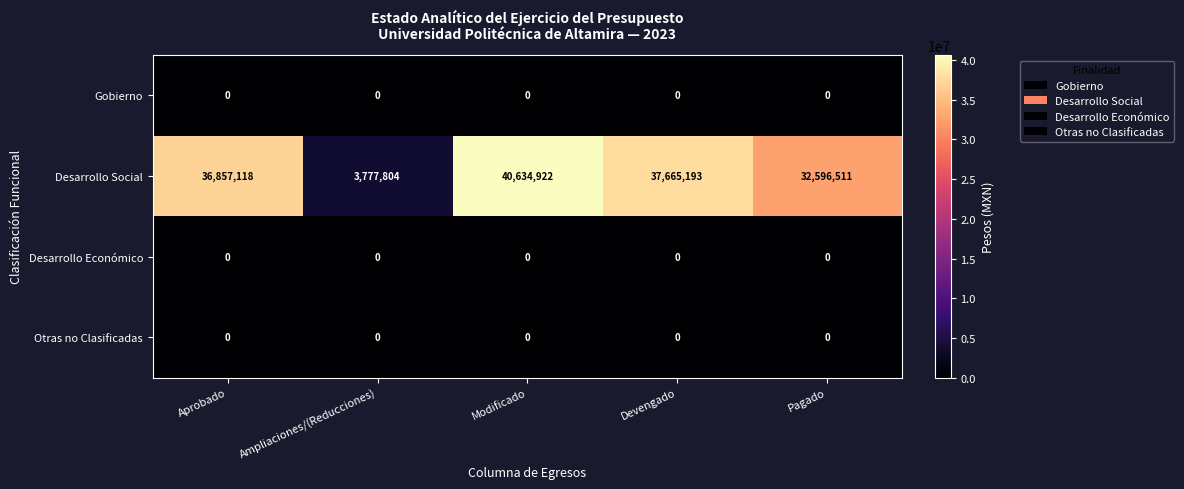

Which series has the widest spread of values?

Desarrollo Social